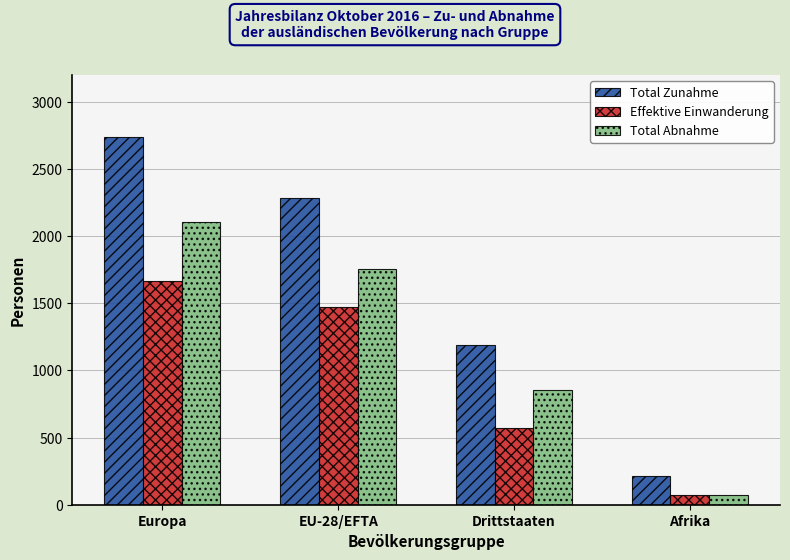

What is the difference between the Effektive Einwanderung values at Drittstaaten and EU-28/EFTA?

904